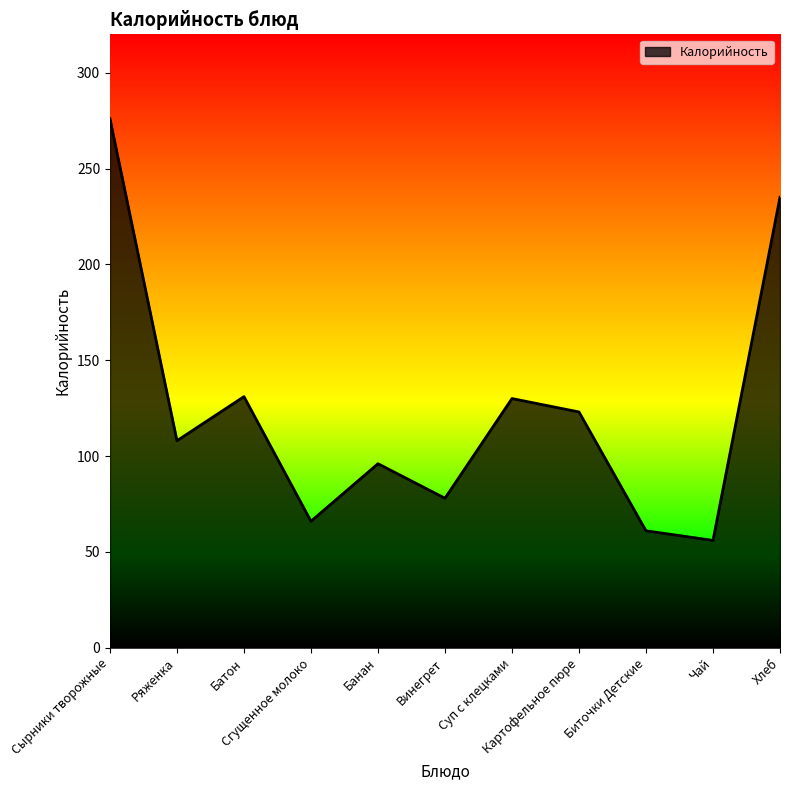

What is the minimum value shown in the chart?

56